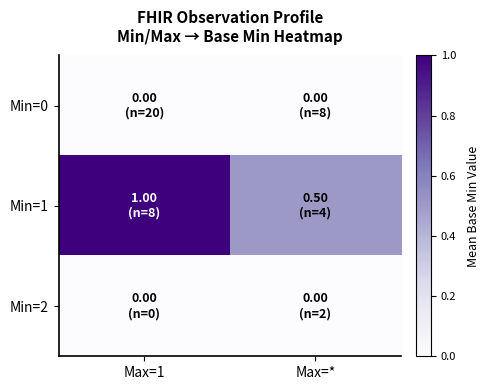

What is the total value across all series at Max=*?

0.5